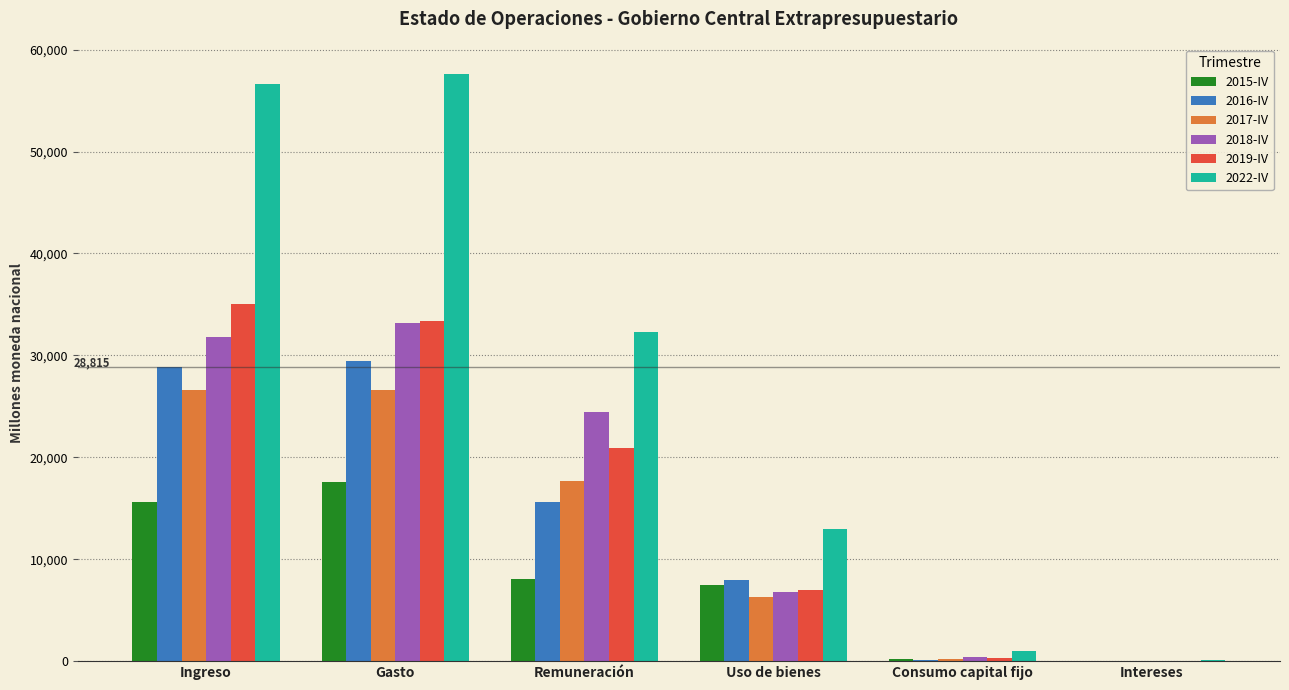

The value of 2019-IV at Uso de bienes is 10136.1. True or false?

False